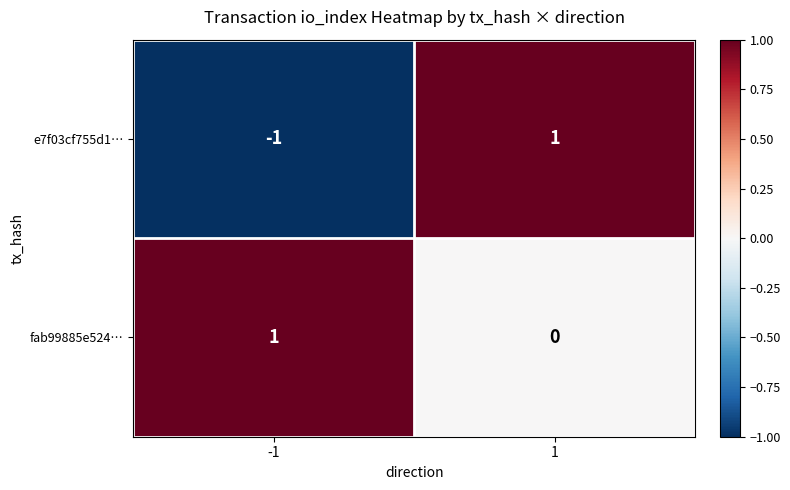

List the labels in order of fab99885e524… value, smallest first.

1, -1